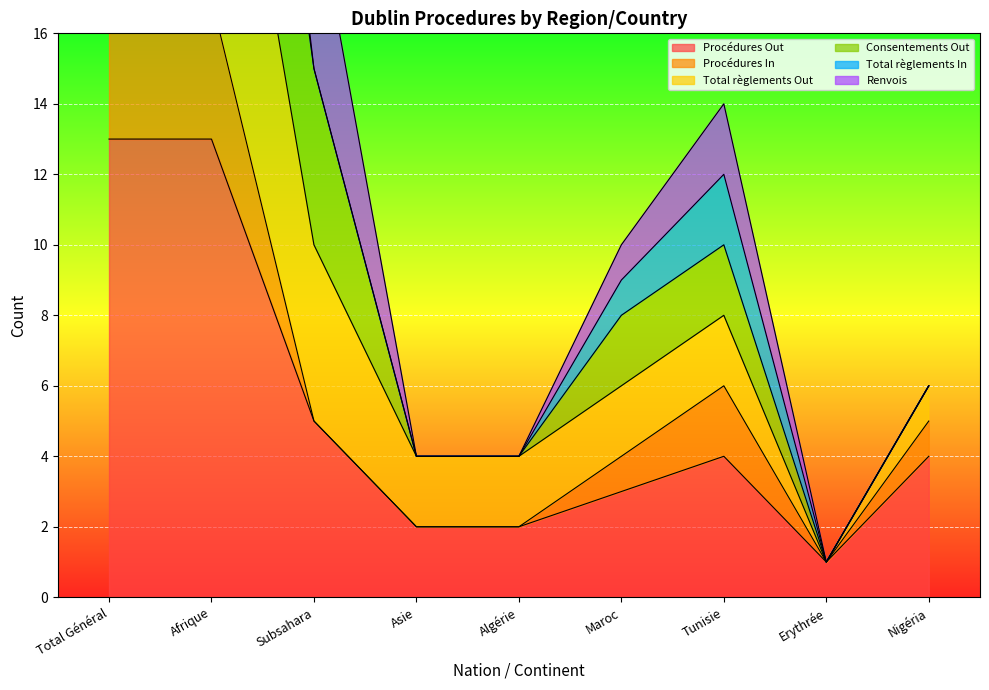

Does the chart display data point markers on the line(s)?

No